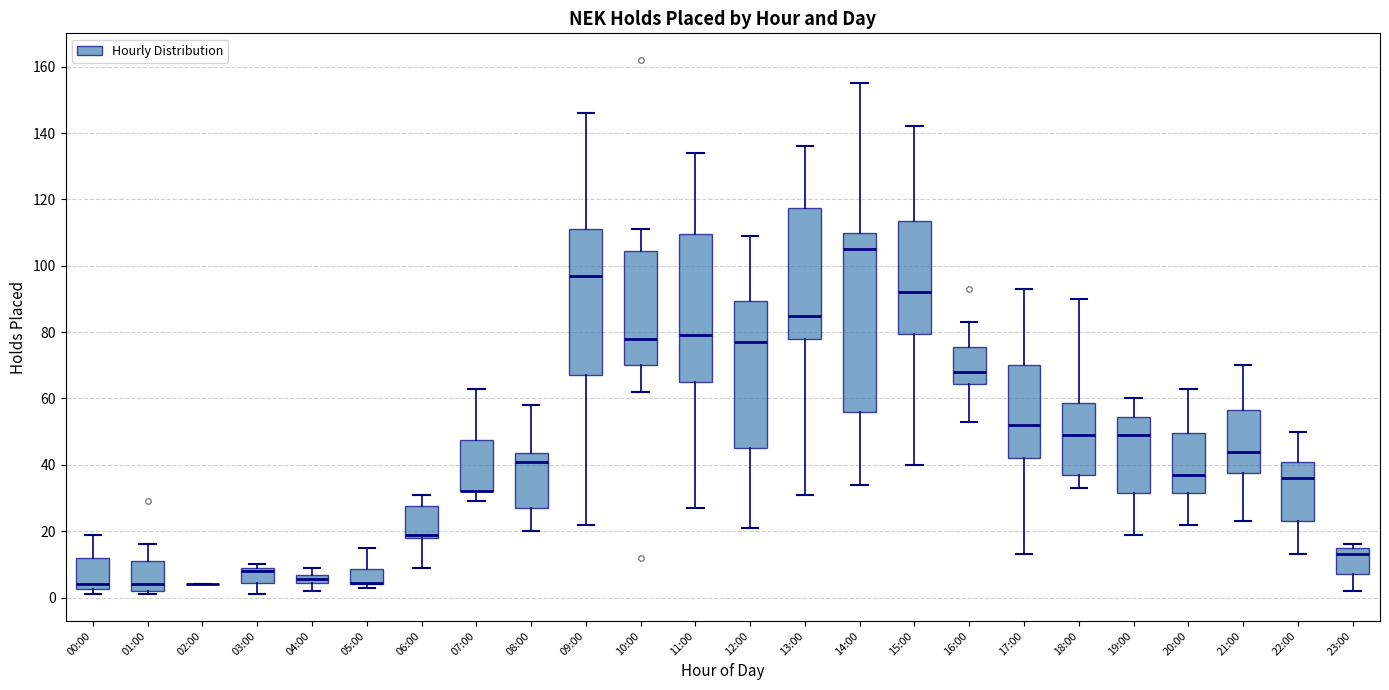

Which box is the tallest, from its lower edge to its upper edge?

14:00